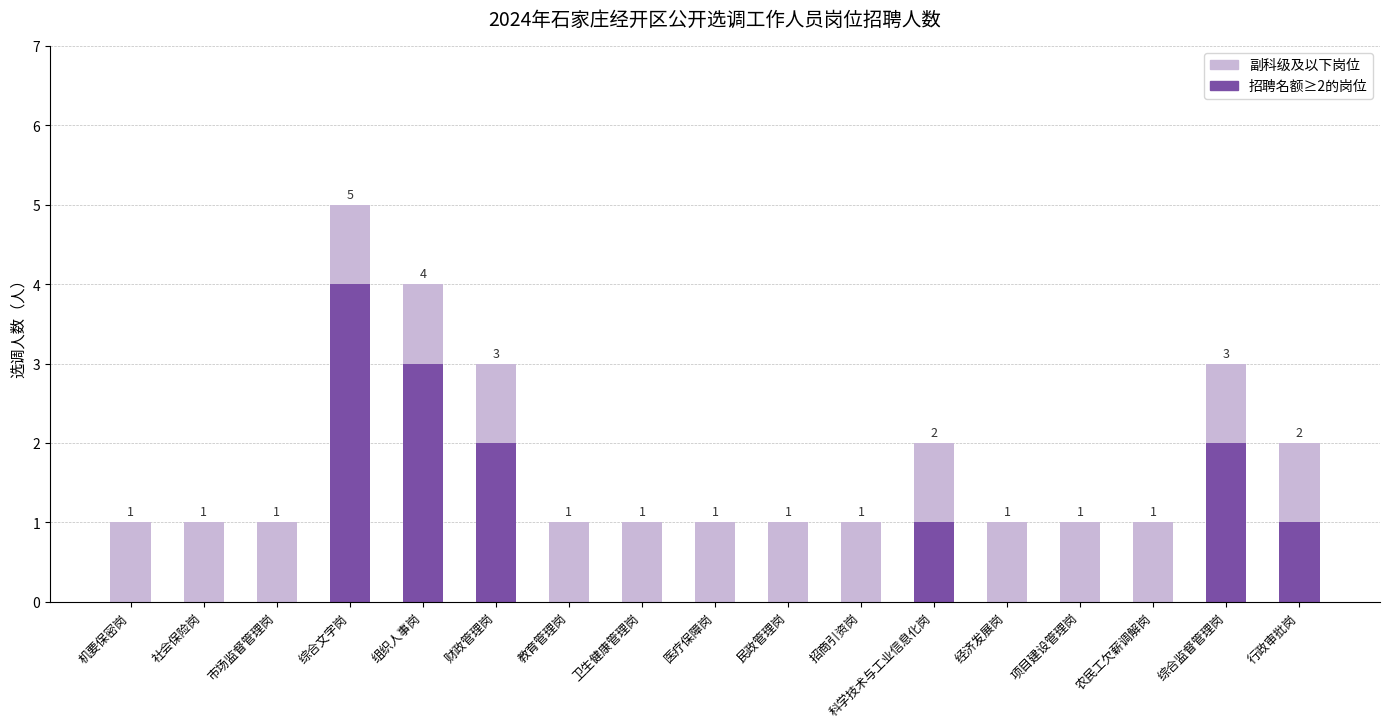

How many 副科级及以下岗位 values are between 1 and 2?

13